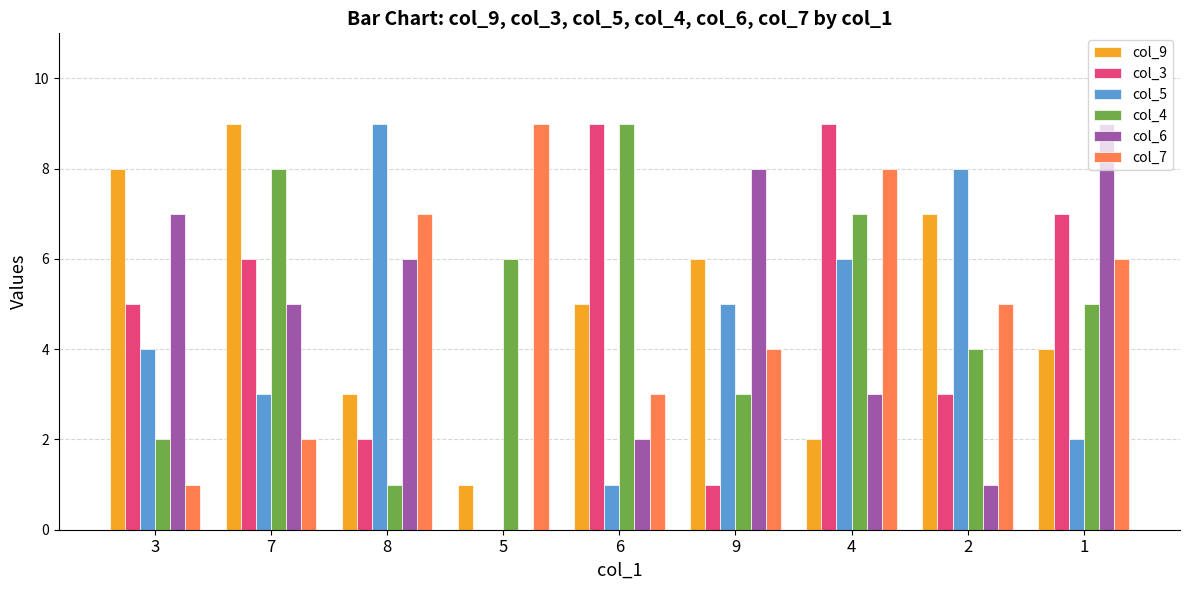

Is it true that col_9 equals 7 at 2?

True